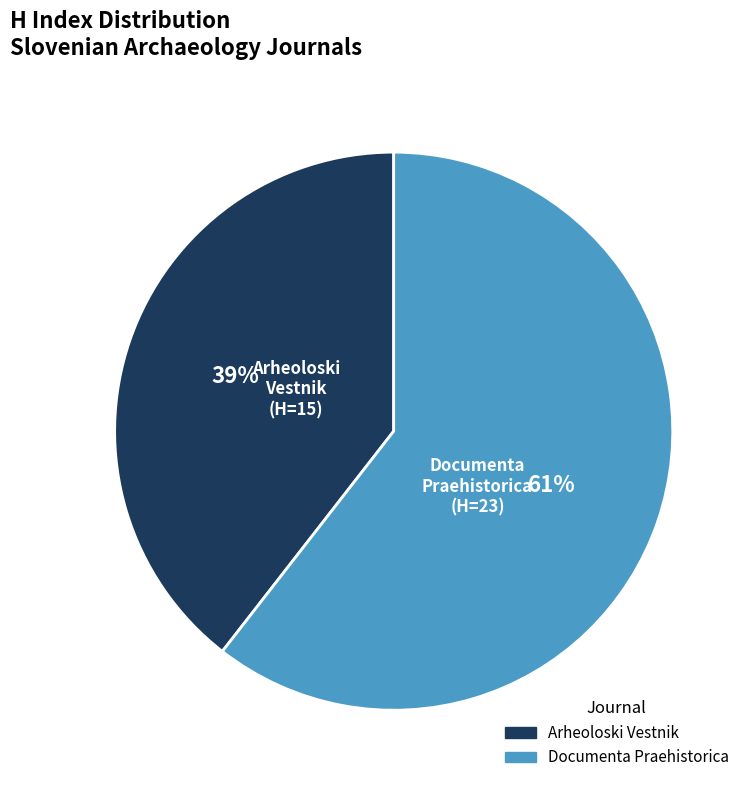

To the nearest percent, what percentage of the pie is Documenta Praehistorica?

61%